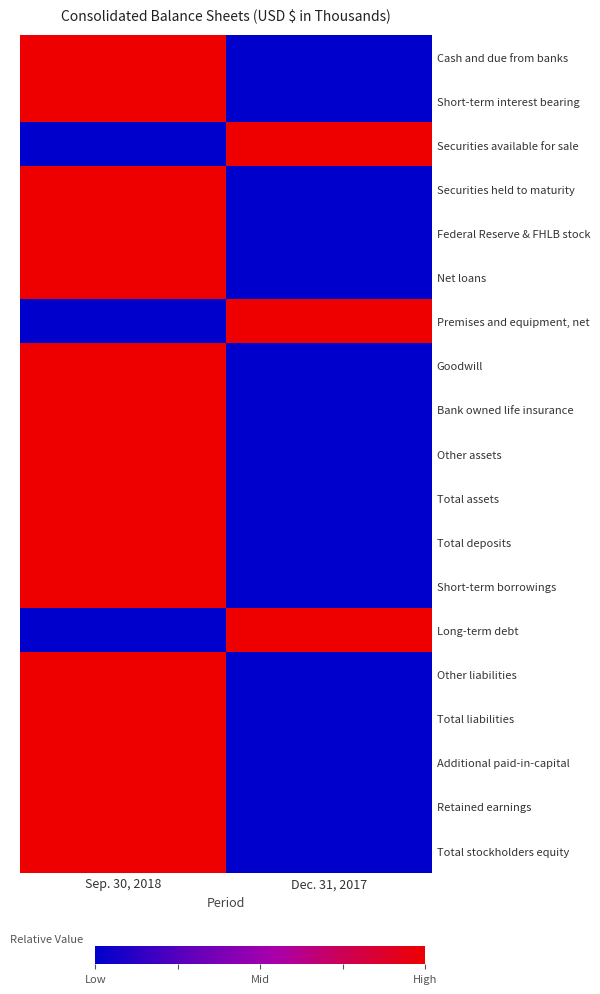

What is the spread (max minus min) of values at Dec. 31, 2017?

1